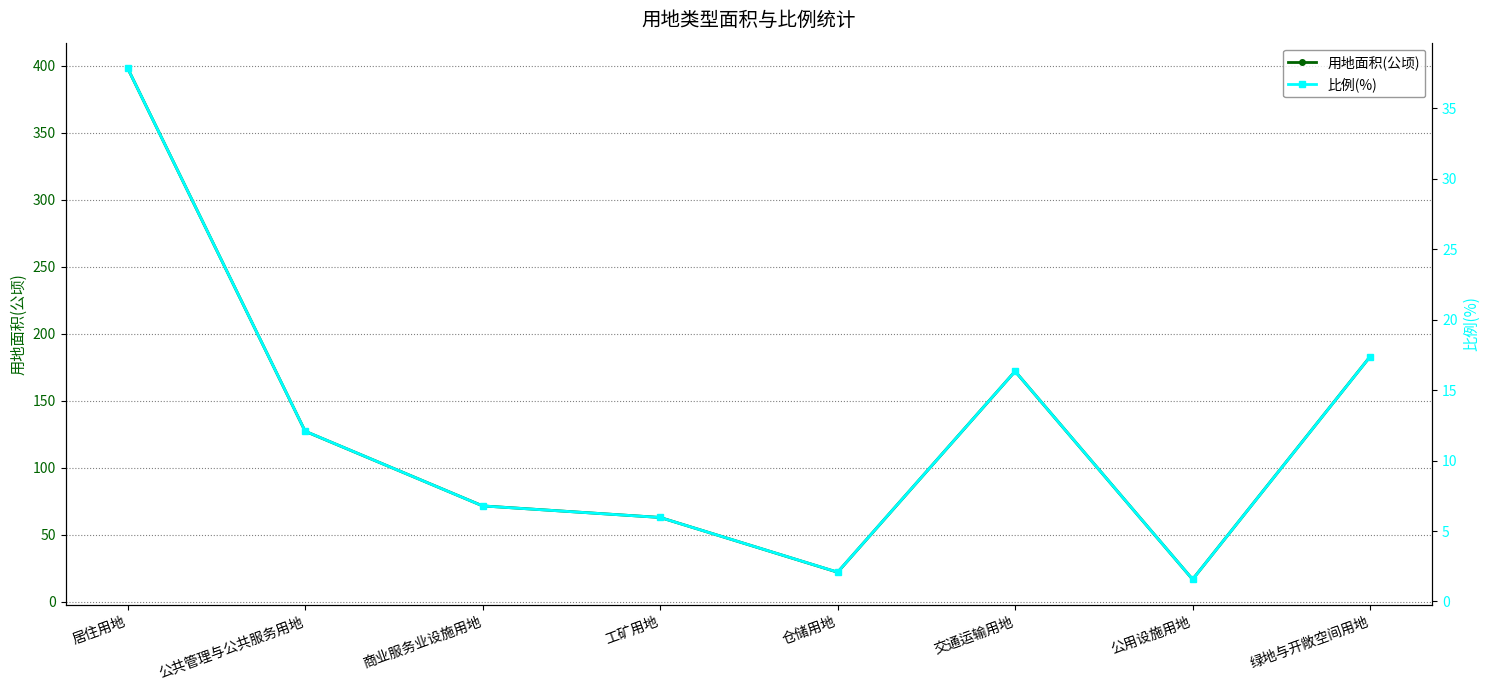

True or false: 比例(%) and 用地面积(公顷) cross at least once.

False